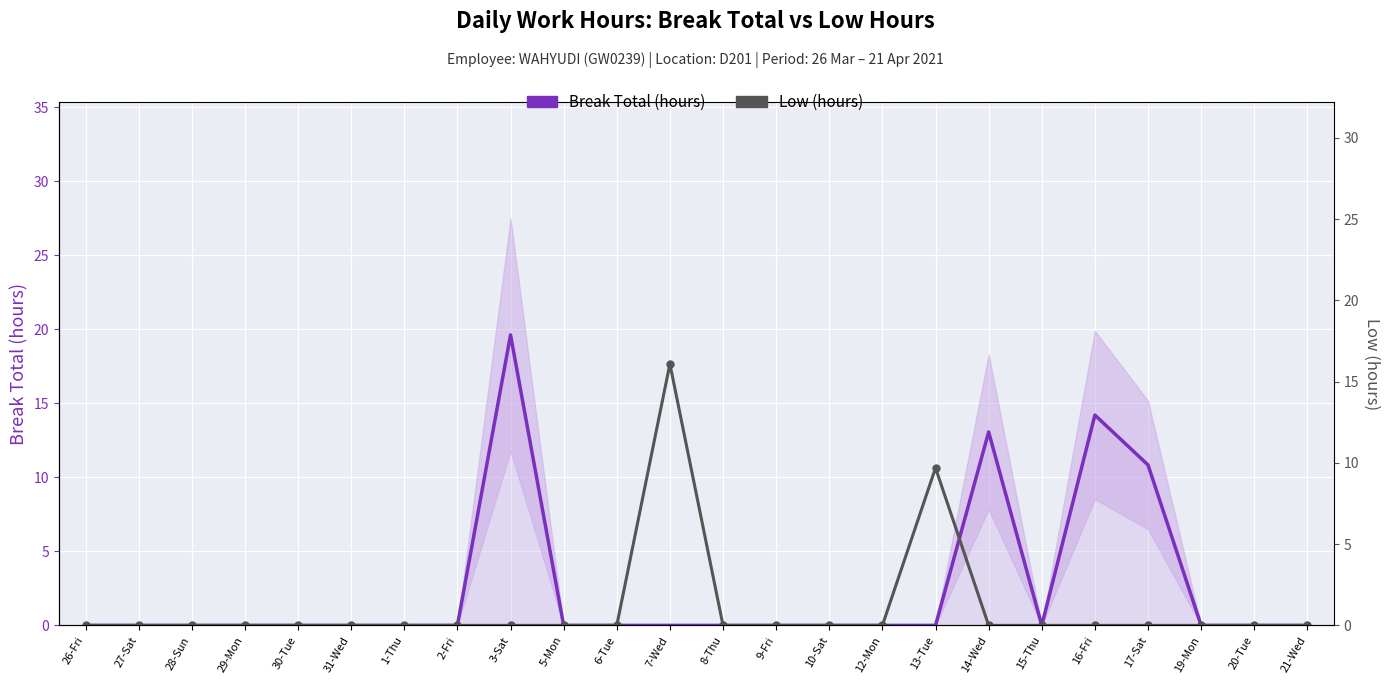

True or false: Break Total (hours) has a value of -7.3 at 30-Tue.

False